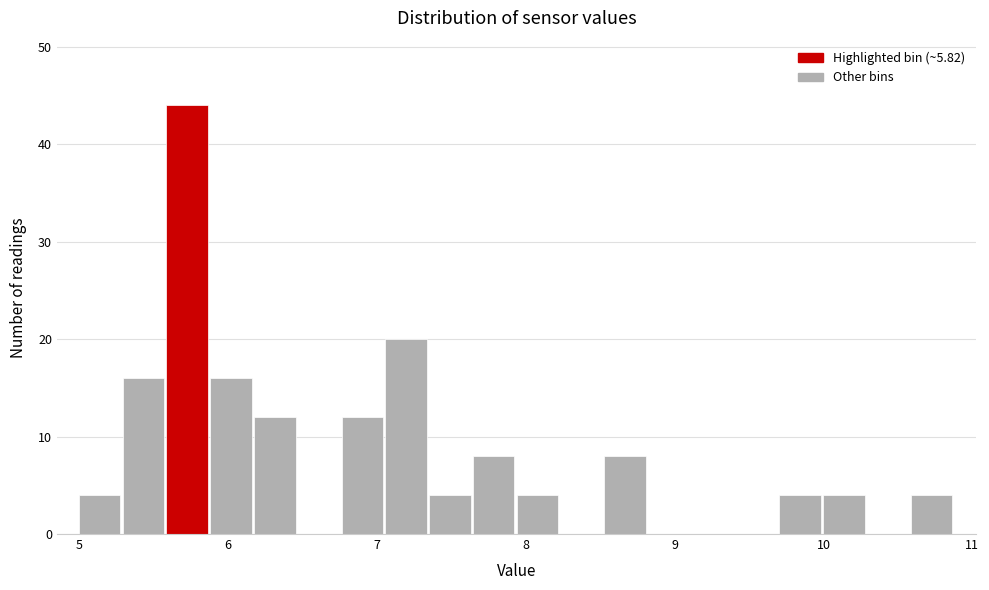

Around what value on the x-axis is the tallest bar? Give the approximate position of its centre, as read against the axis.

5.7